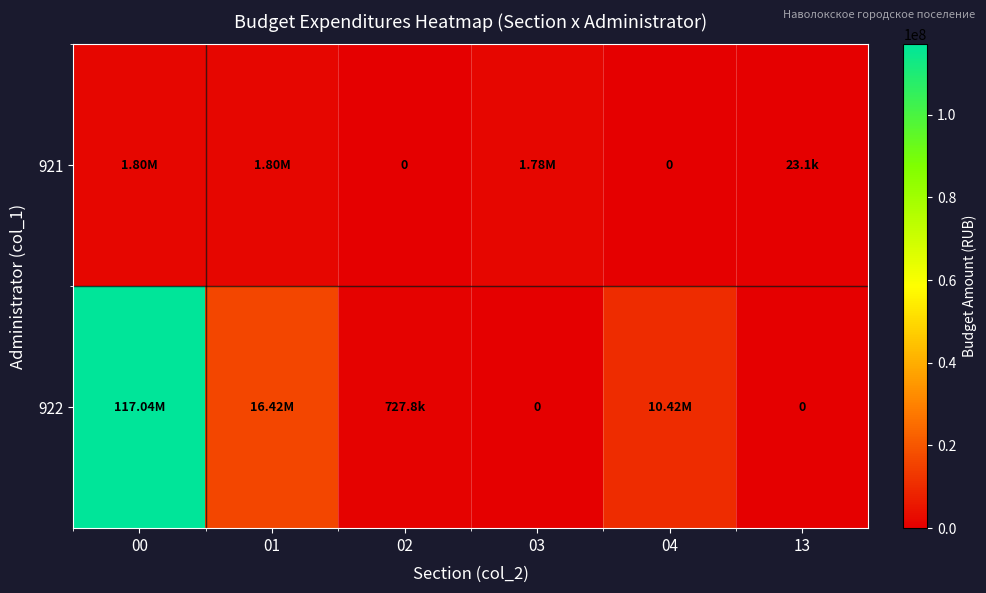

What is the sum of all 922 values?

144608999.0